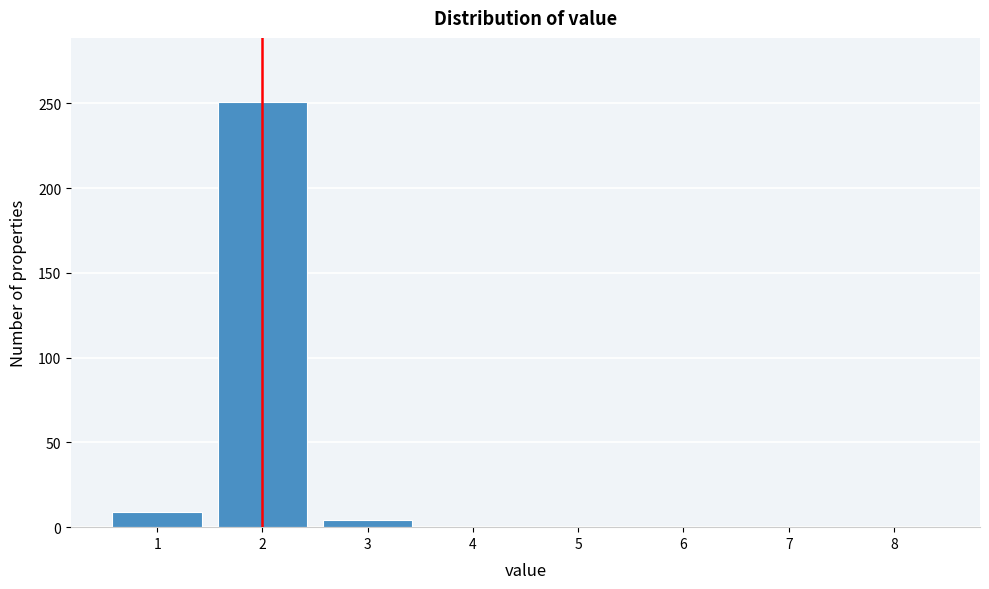

Reading left to right, list all the values displayed in this chart.

1=9	2=251	3=4	4=0	5=0	6=0	7=0	8=0